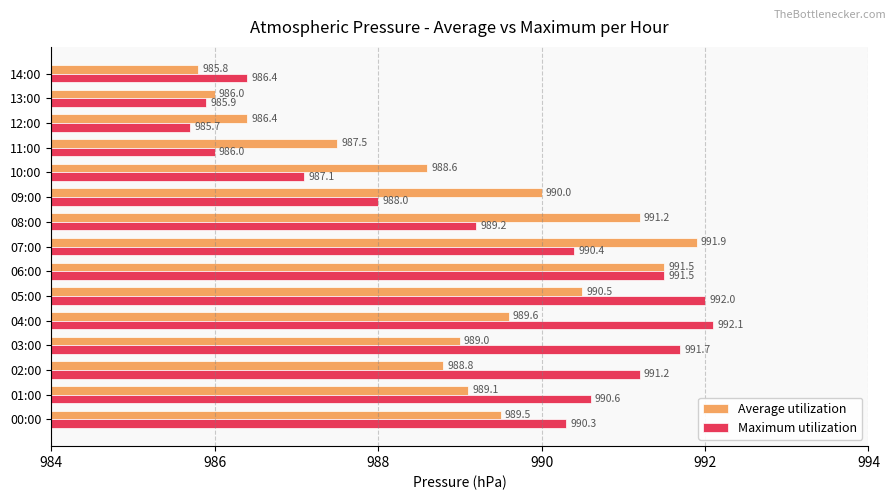

How many data points in Average utilization are less than 989?

6